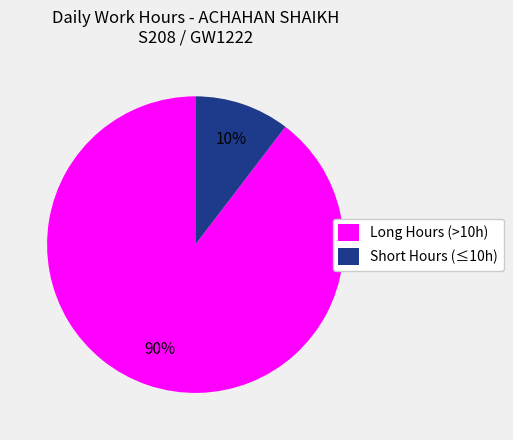

To the nearest percent, what is the average slice percentage?

50%